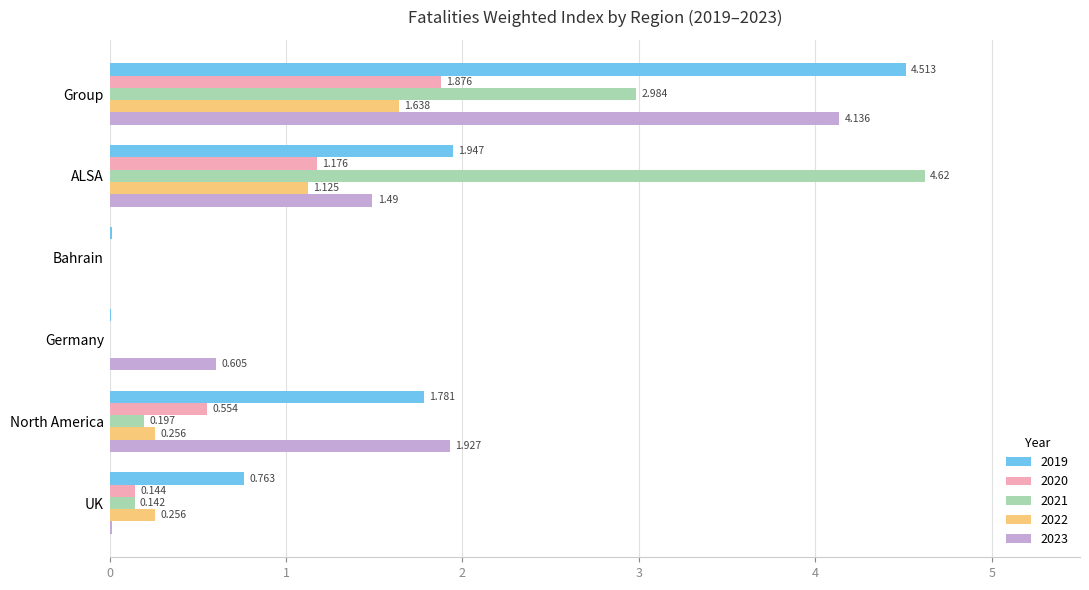

Is the value of 2019 at Germany greater than the value of 2023 at Bahrain?

Yes